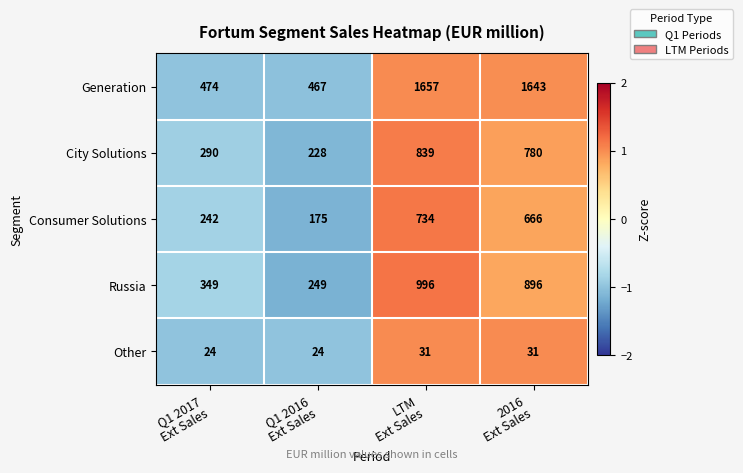

Which series has the widest spread of values?

Generation